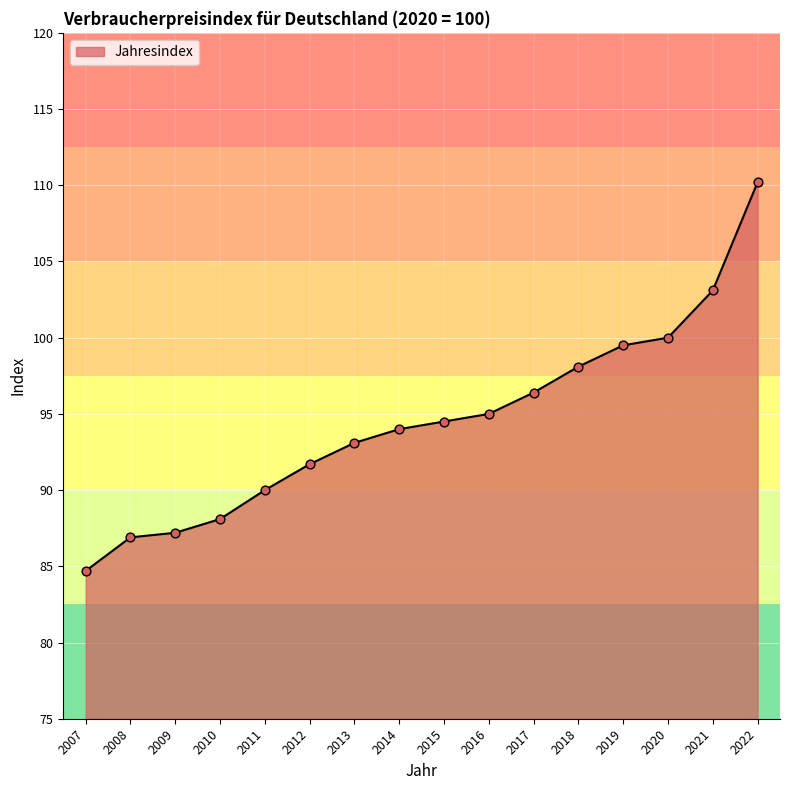

What is the ratio of the value at 2019 to the value at 2018?

1.0